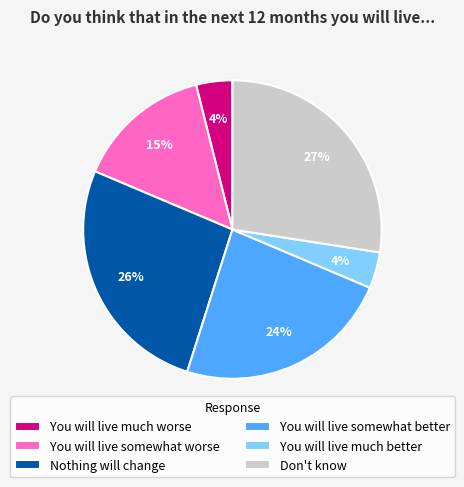

How many slices are in this pie chart?

6